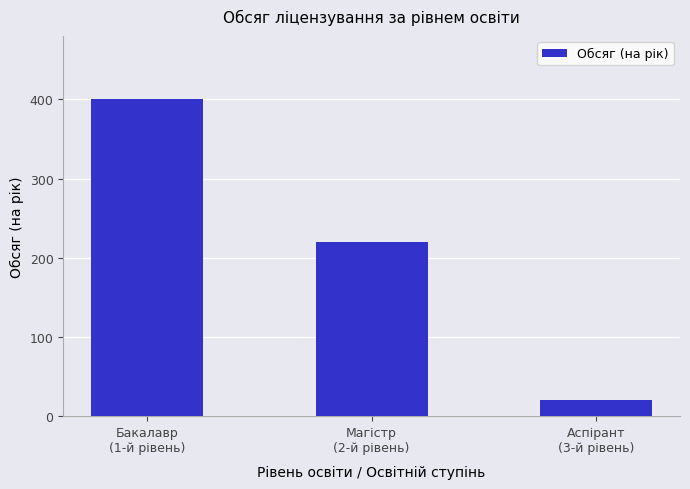

What is the ratio of the value at Бакалавр
(1-й рівень) to the value at Магістр
(2-й рівень)?

1.8